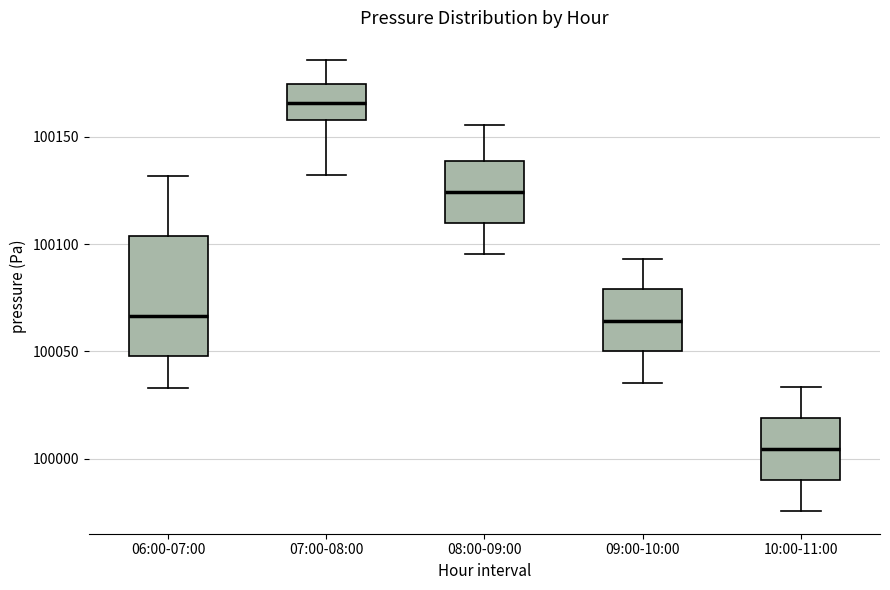

Which box is the tallest, from its lower edge to its upper edge?

06:00-07:00